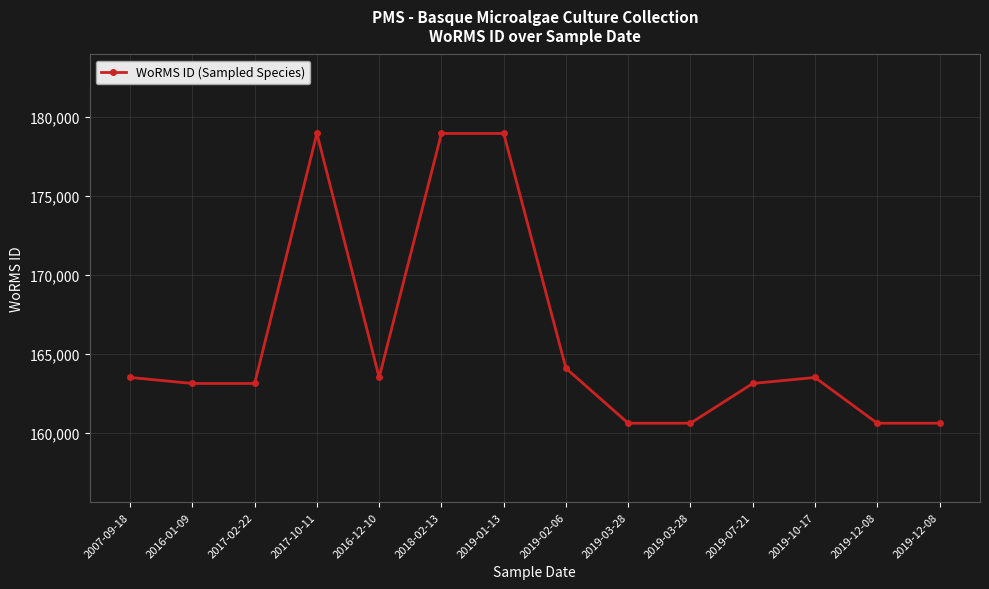

Rank the categories by value from lowest to highest.

2019-12-08, 2019-12-08, 2019-03-28, 2019-03-28, 2016-01-09, 2017-02-22, 2019-07-21, 2007-09-18, 2016-12-10, 2019-10-17, 2019-02-06, 2017-10-11, 2018-02-13, 2019-01-13